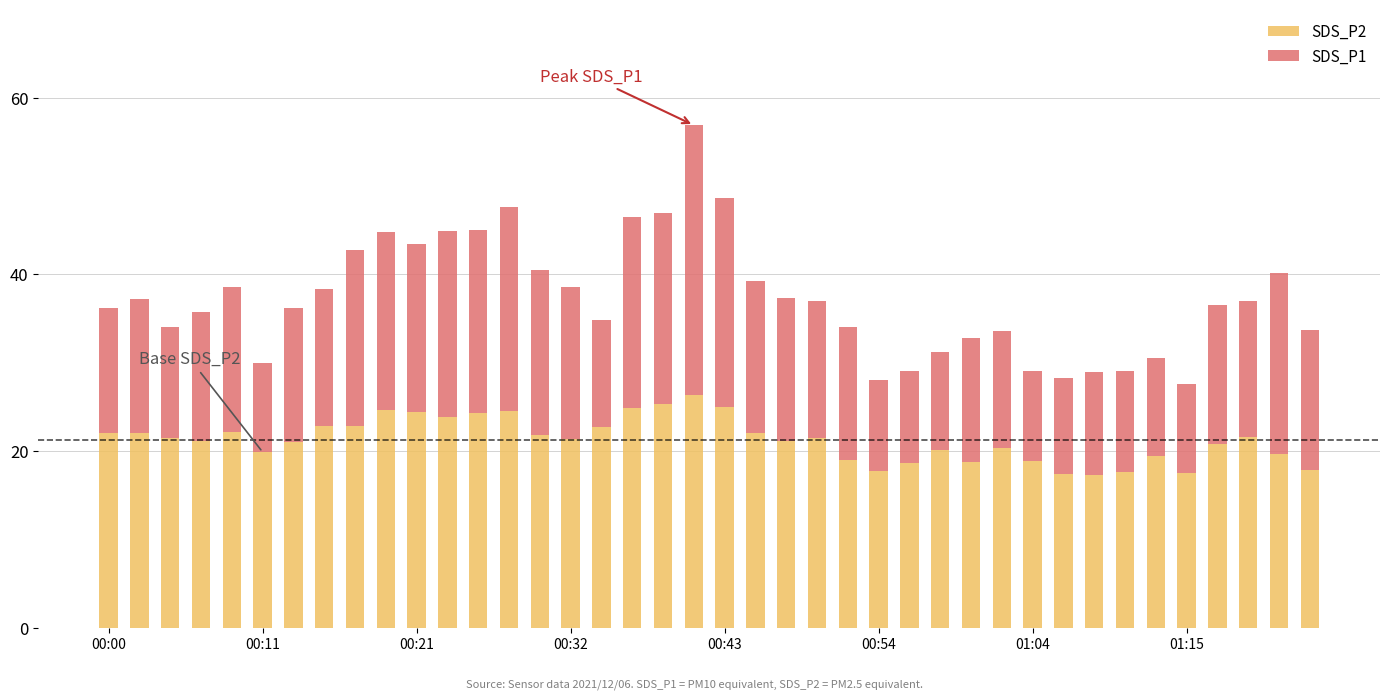

How many series are shown in this chart?

2